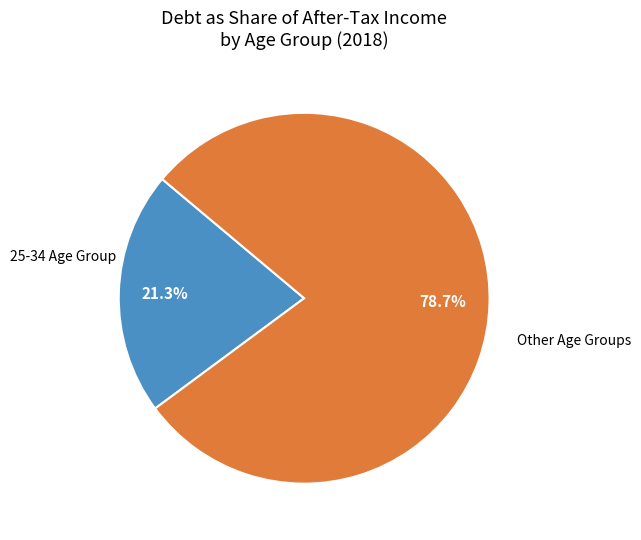

Does any single category account for the majority?

Yes